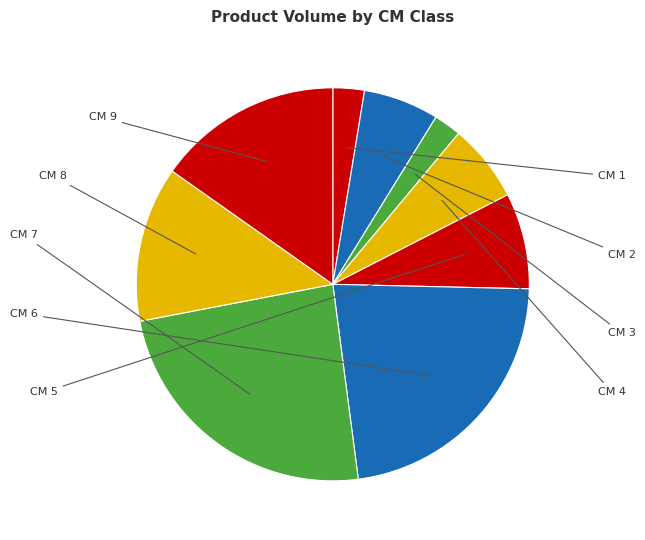

How many segments does this pie chart have?

9